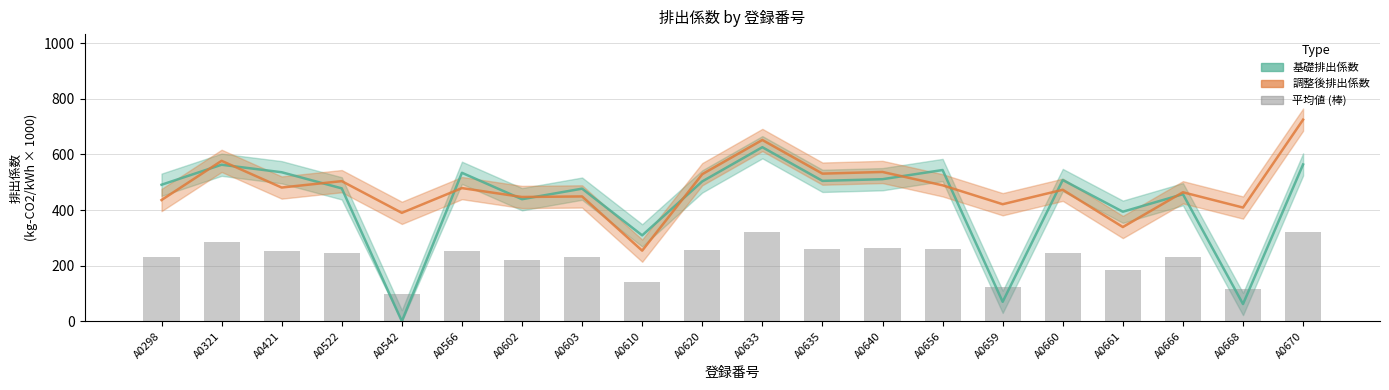

Reading right to left, extract all data points from this chart.

基礎排出係数 (col_5): 564.0	62.0	457.0	394.0	508.0	70.0	544.0	511.0	505.0	626.0	503.0	309.0	477.0	439.0	534.0	0.0	478.0	536.0	563.0	491.0
調整後排出係数 (col_6): 725.0	409.0	464.0	339.0	473.0	421.0	489.0	537.0	531.0	652.0	529.0	254.0	449.0	447.0	479.0	390.0	504.0	481.0	577.0	436.0
平均値 (棒): 322.2	117.8	230.2	183.3	245.2	122.8	258.2	262.0	259.0	319.5	258.0	140.8	231.5	221.5	253.2	97.5	245.5	254.2	285.0	231.8